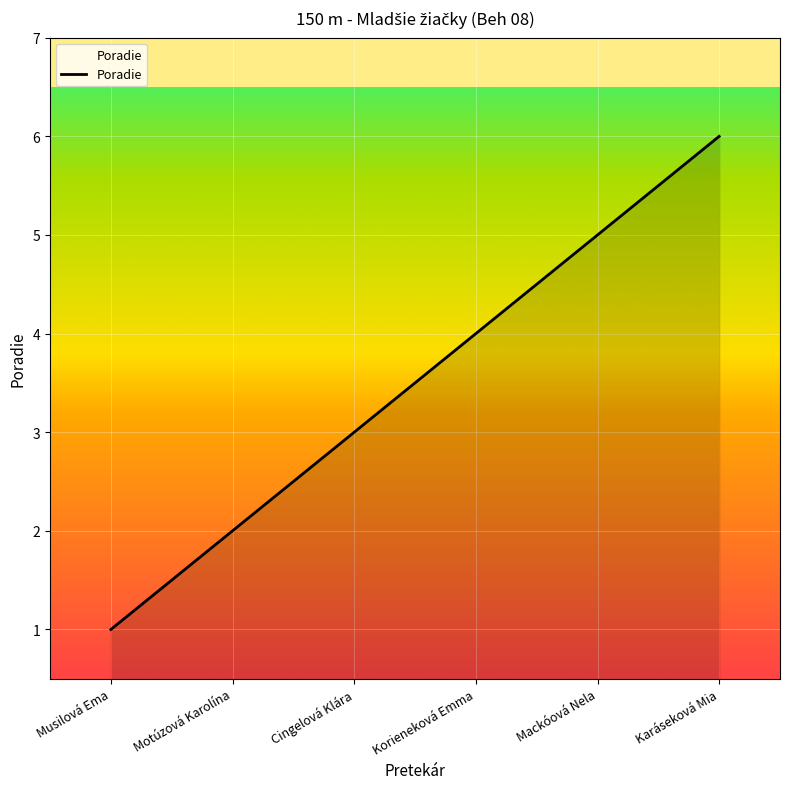

What position from the right is Mackóová Nela?

2